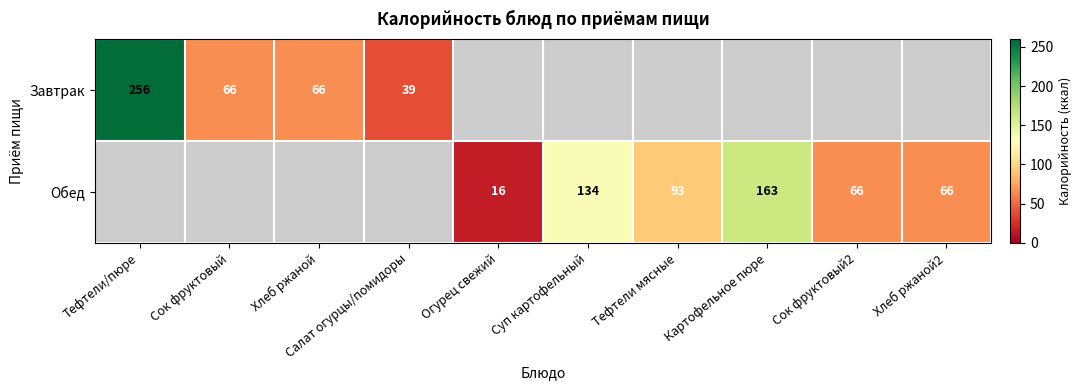

Is the value of Обед at Суп картофельный greater than the value of Завтрак at Салат огурцы/помидоры?

Yes